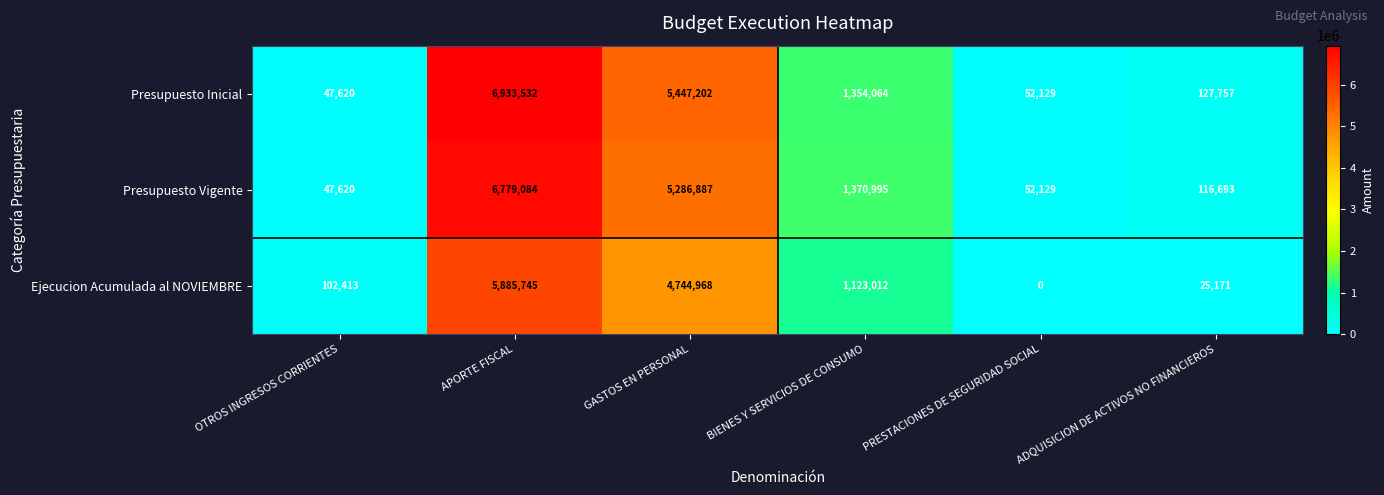

Which label corresponds to the largest value in the chart?

APORTE FISCAL